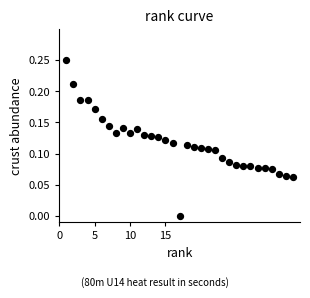

What is the range of X values (max minus min)?

32.0